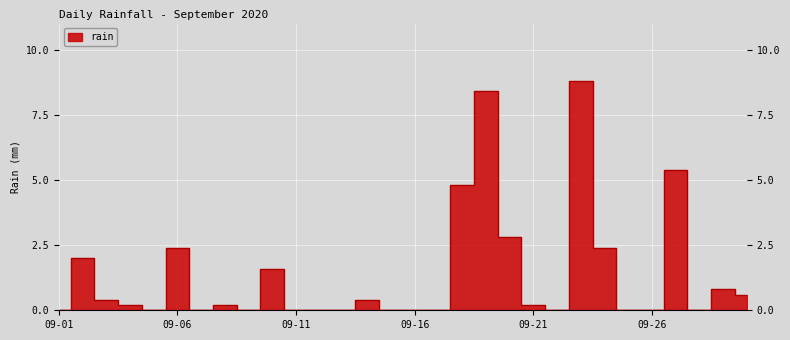

Is it true that the value at 09-21 is 0.1?

False